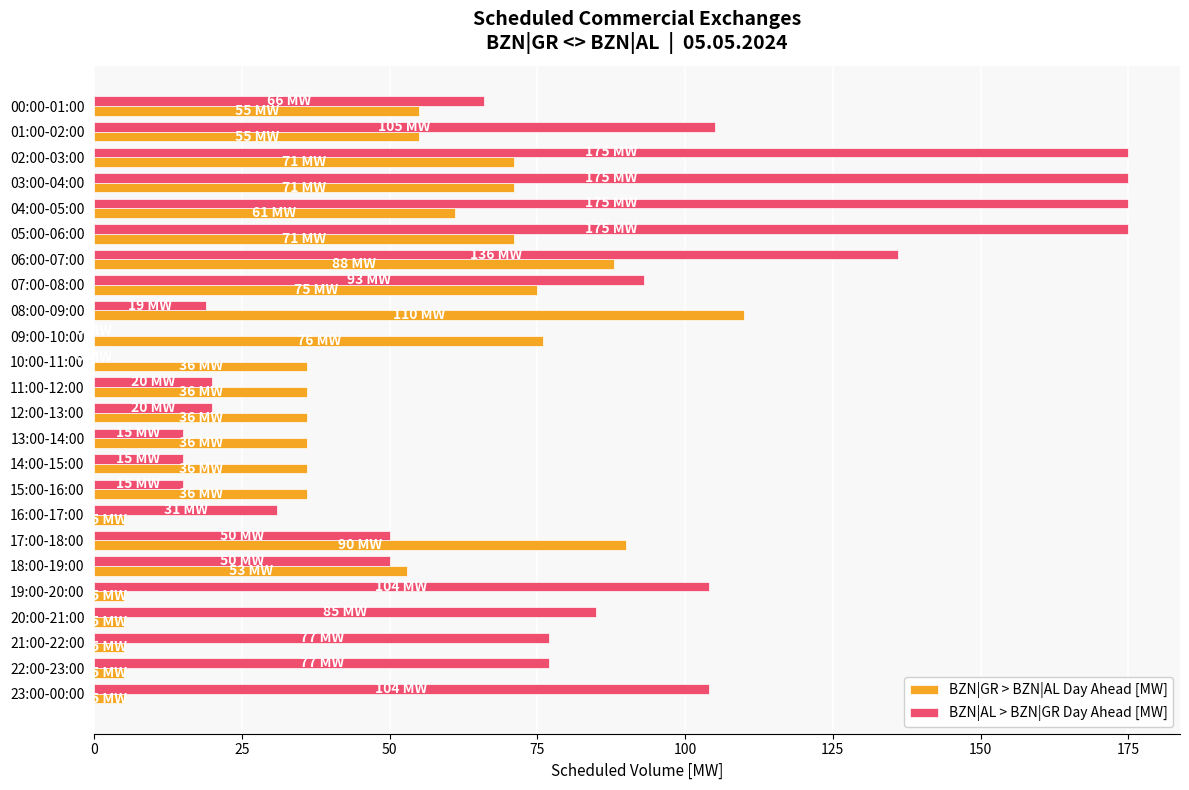

What is the sum of all BZN|GR > BZN|AL Day Ahead [MW] values?

1122